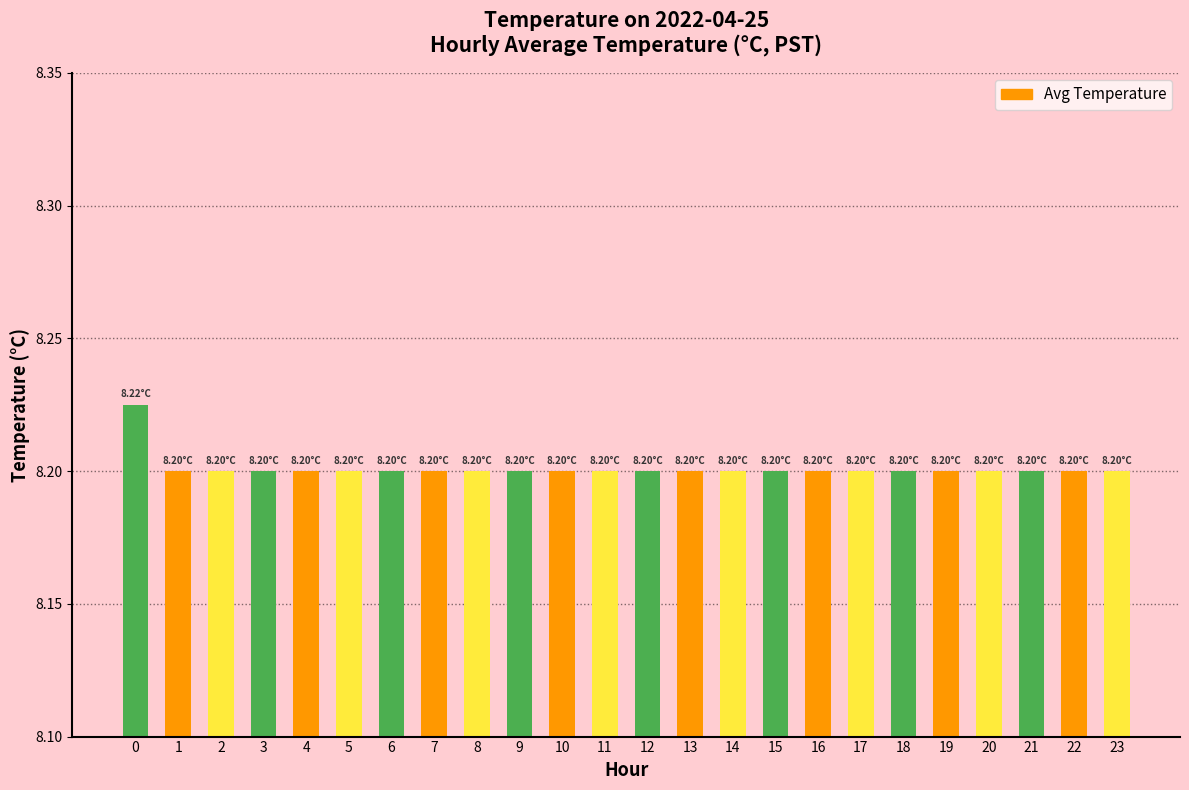

How many bars are there in total?

24